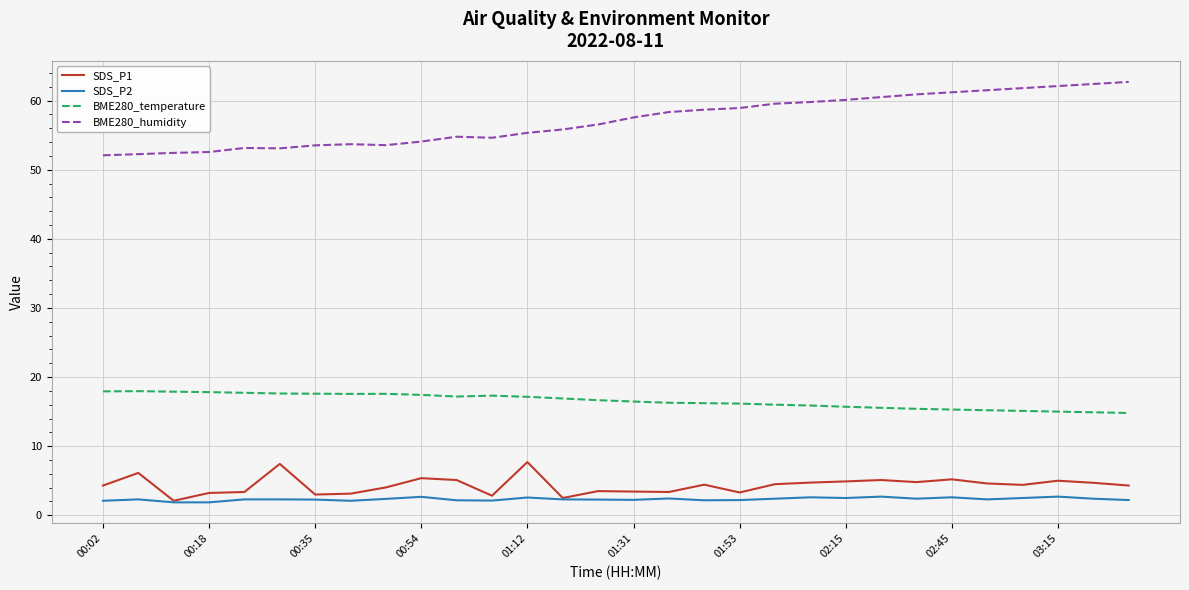

What is the maximum value for BME280_temperature?

18.0